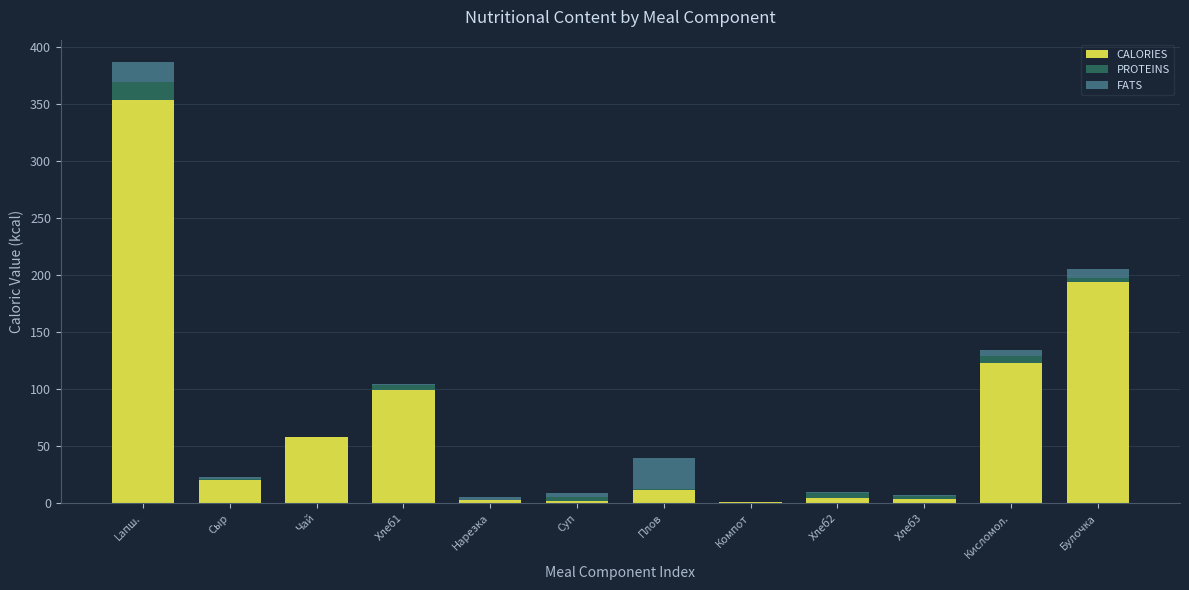

What is the highest value of the CALORIES series?

353.0